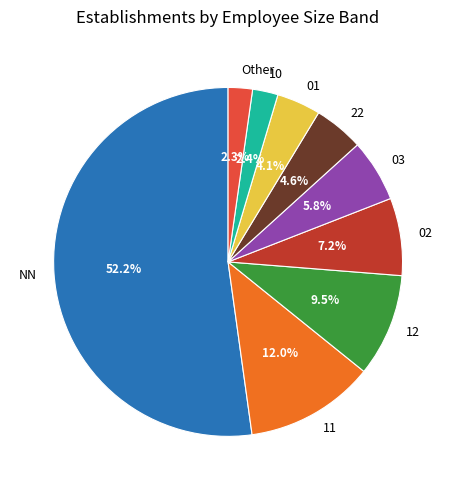

What is the ratio of the value at 03 to the value at 12?

0.6